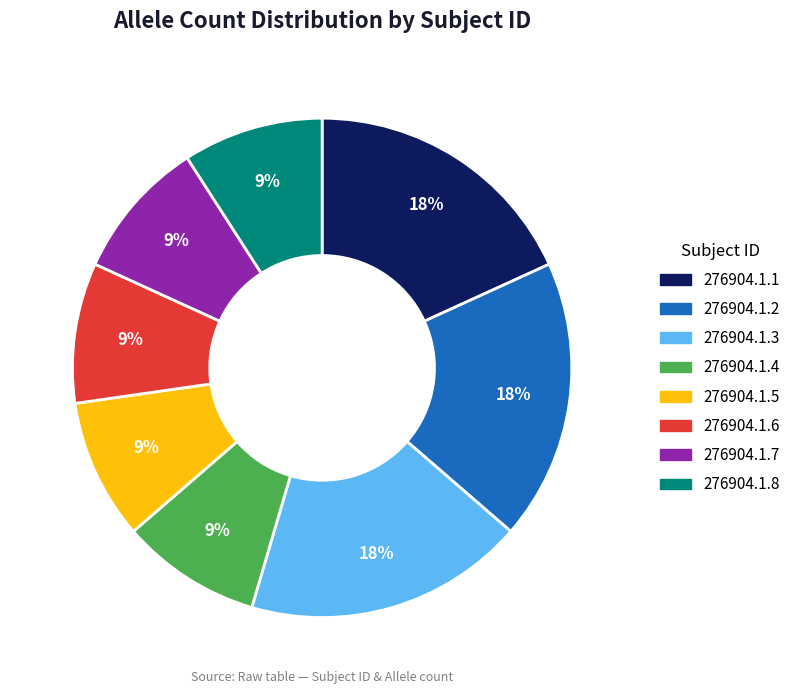

How many segments does this pie chart have?

8